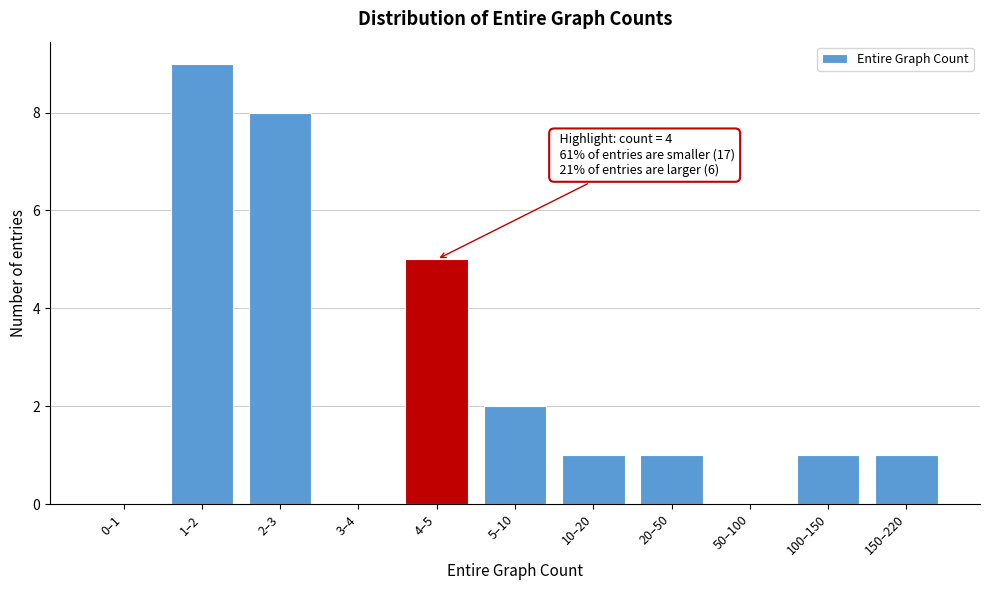

Reading left to right, what are all the values shown in this chart?

0–1=0	1–2=9	2–3=8	3–4=0	4–5=5	5–10=2	10–20=1	20–50=1	50–100=0	100–150=1	150–220=1